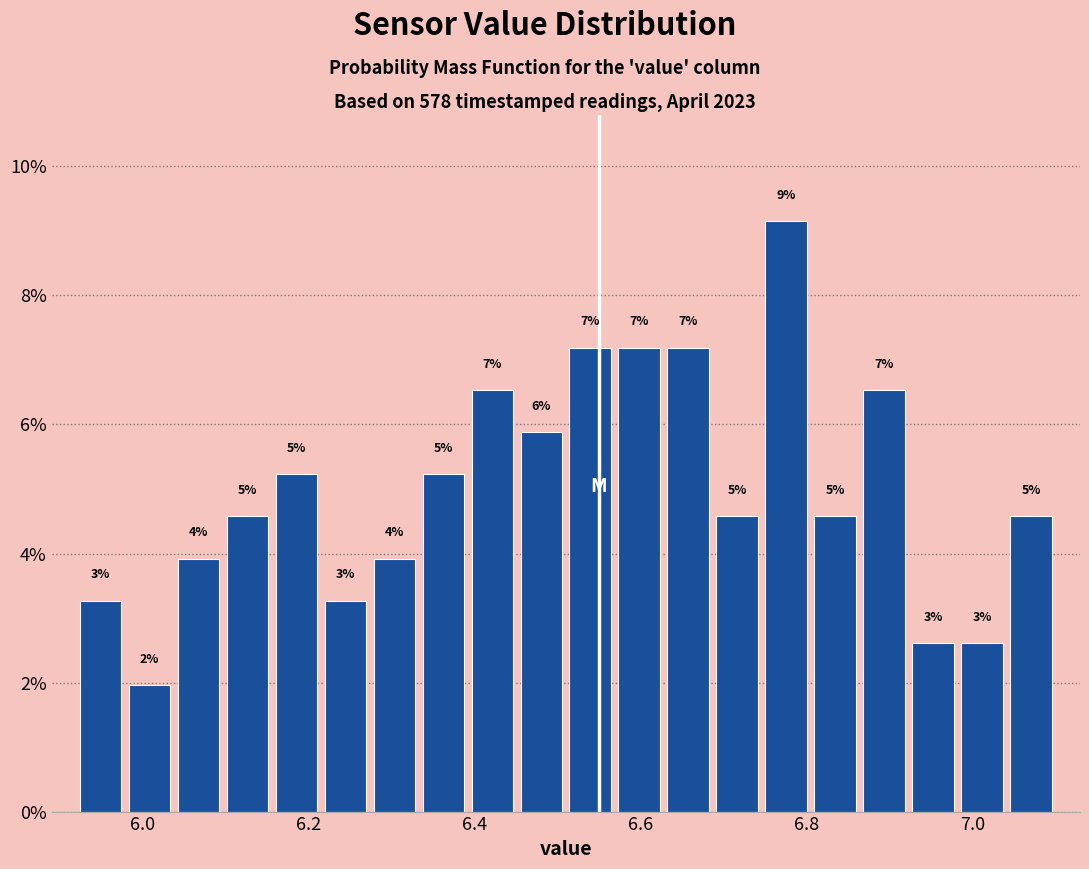

Read against the x-axis, roughly where is the centre of the tallest bar?

6.78